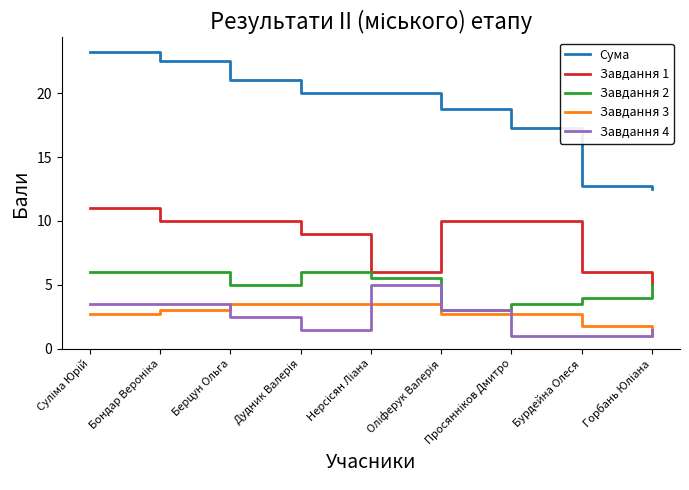

True or false: Завдання 3 and Сума cross at least once.

False